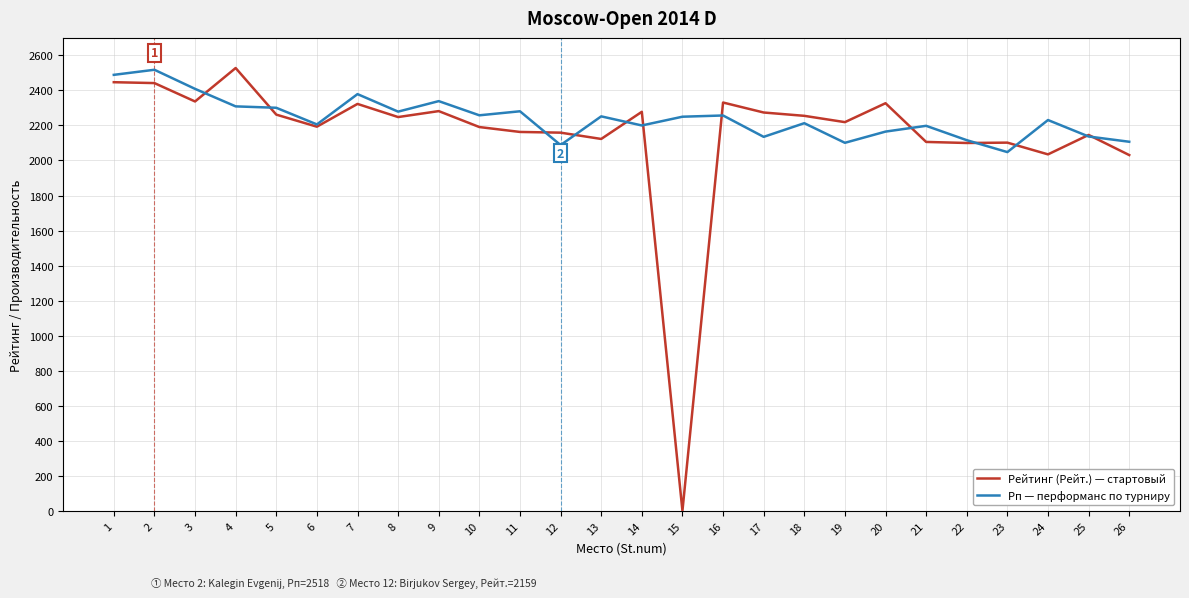

At how many categories does at least one series exceed 401?

26